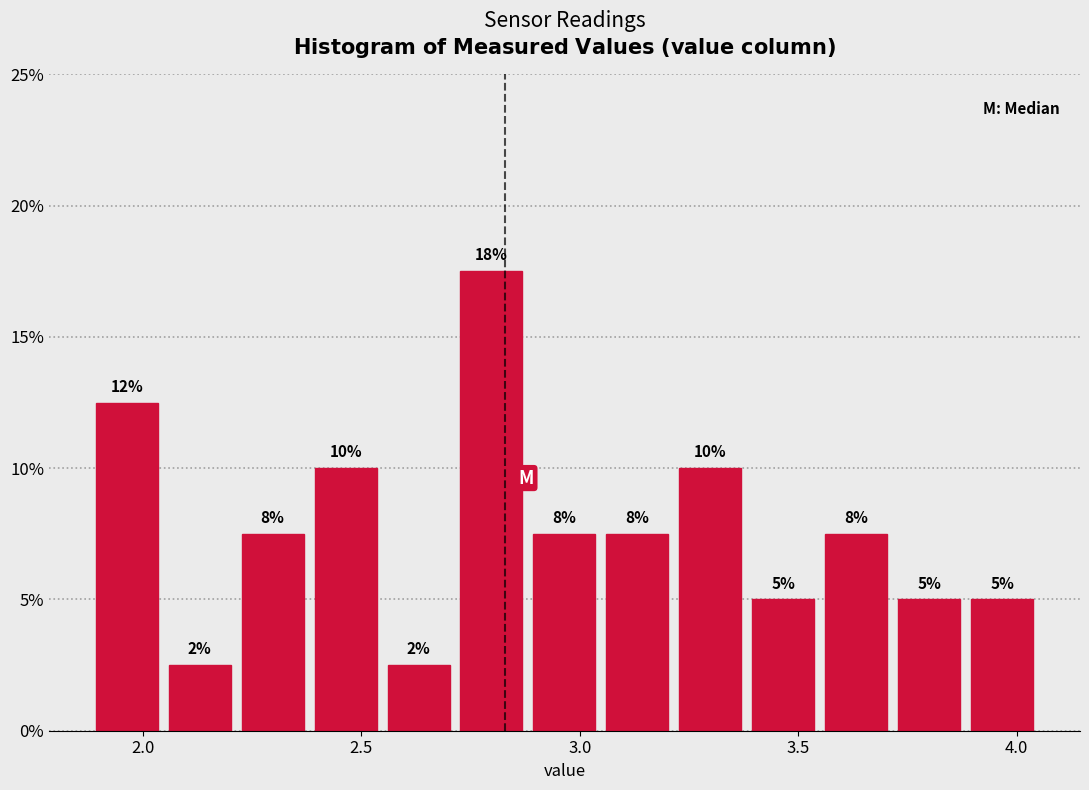

Around what value on the x-axis is the tallest bar? Give the approximate position of its centre, as read against the axis.

2.80